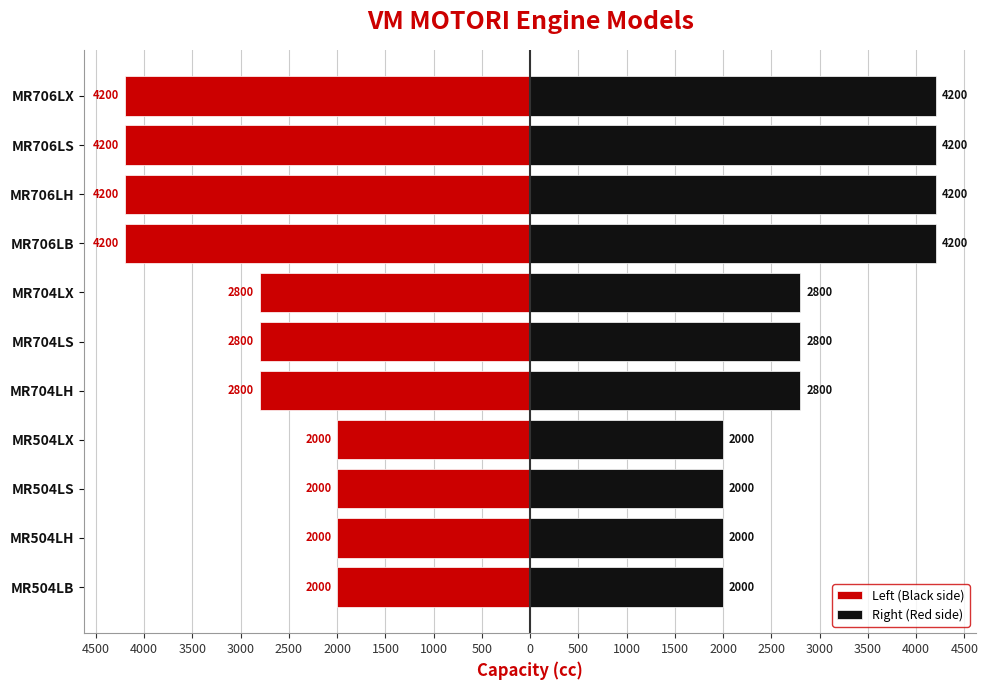

True or false: Right (Red side) has a value of 2273 at MR706LX.

False